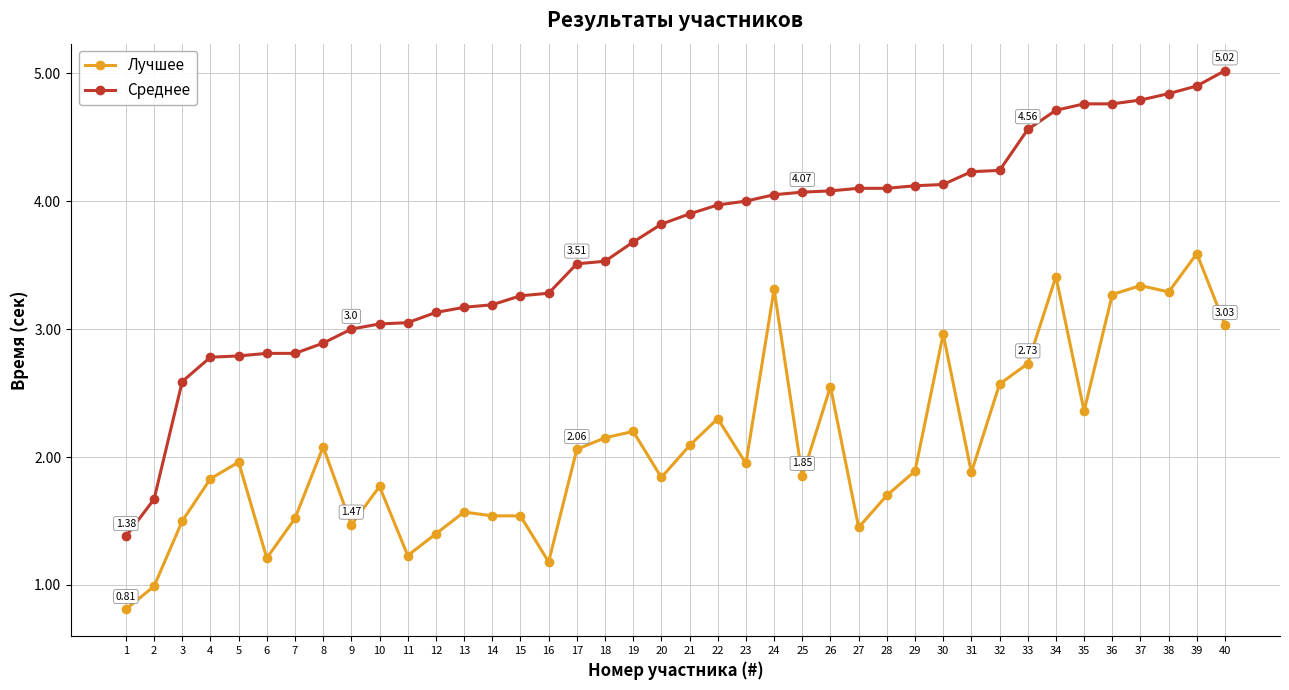

Rank the series by their maximum value, from highest to lowest.

Среднее, Лучшее